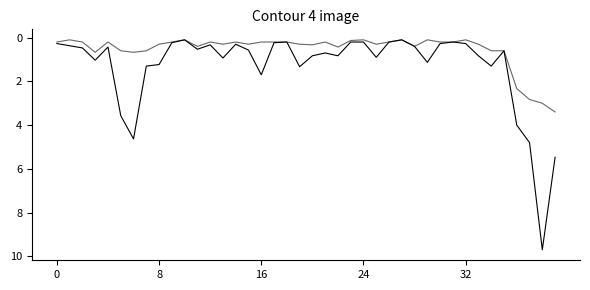

How many lines are shown in the chart?

2